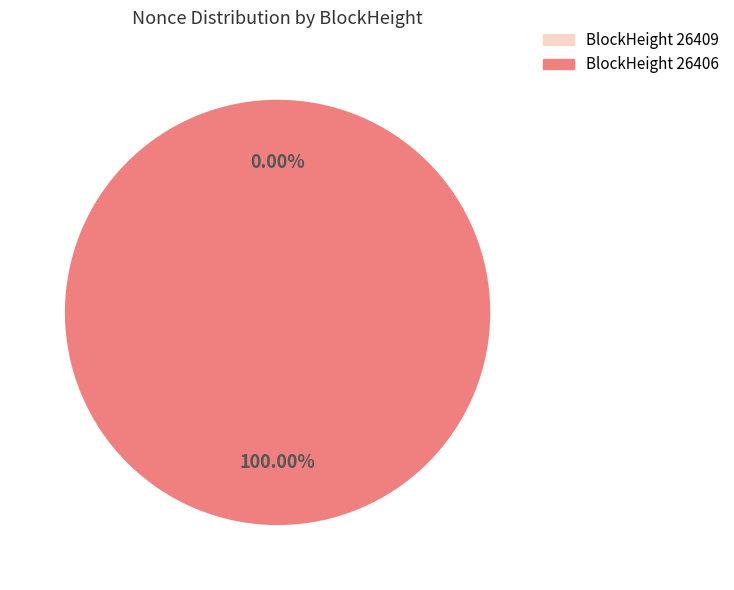

To the nearest percent, what is the difference between the 26406 and 26409 slice percentages?

100%